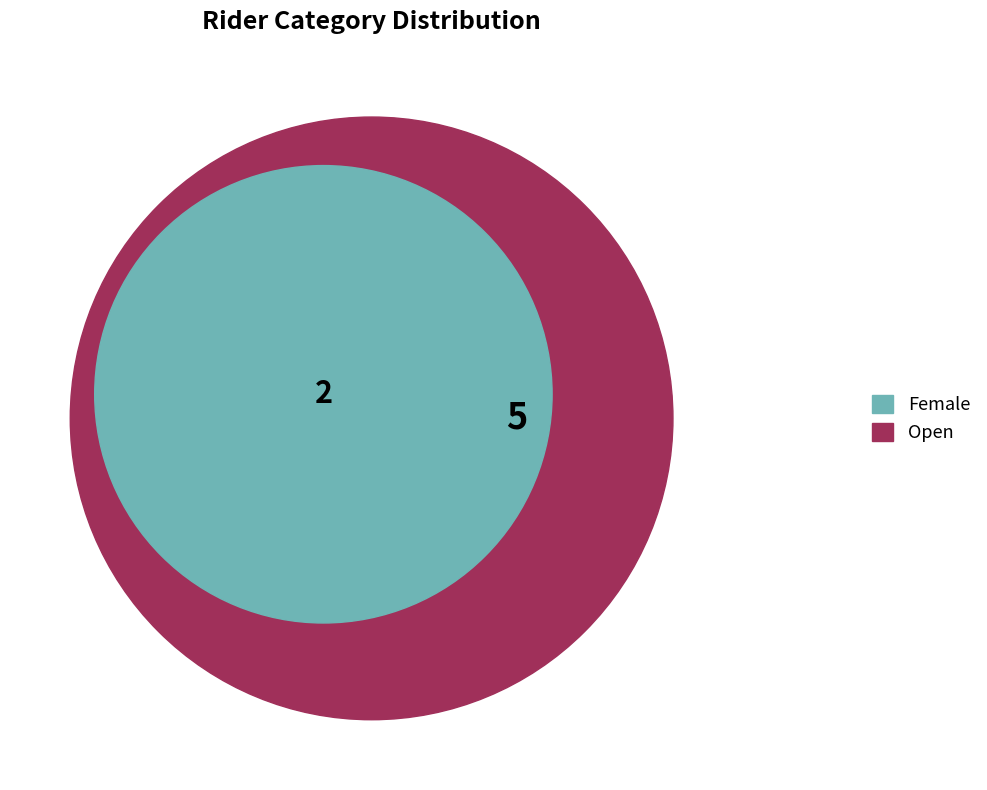

To the nearest percent, what is the difference between the largest and smallest slice percentages?

43%